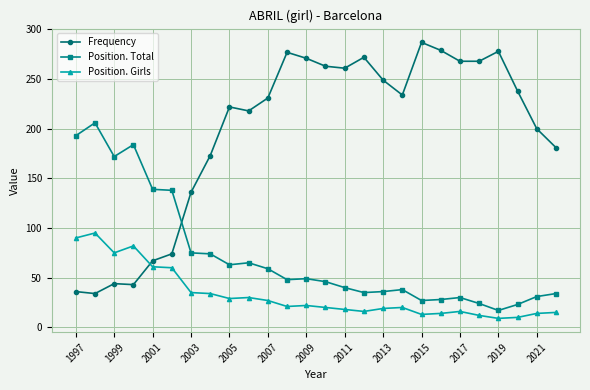

What is the value of the Position. Girls point at the 1st from the left?

90